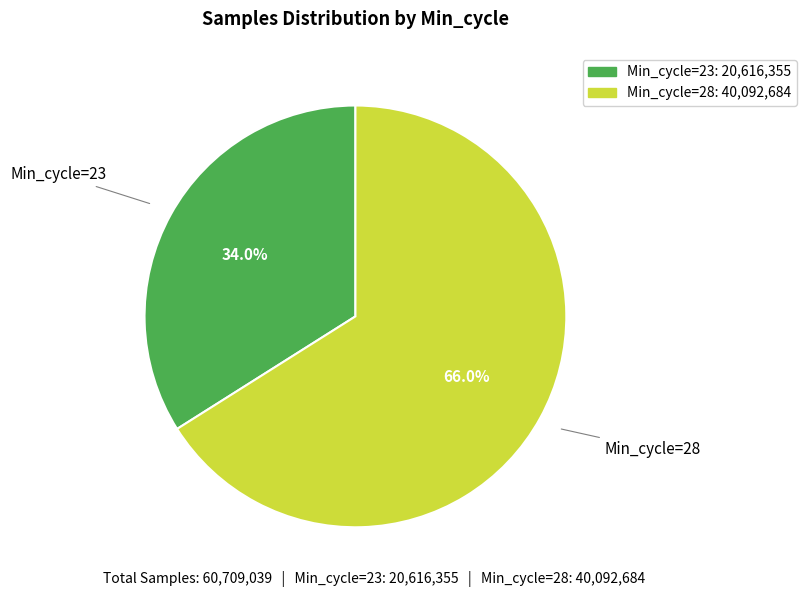

Is there a majority slice in this chart?

Yes